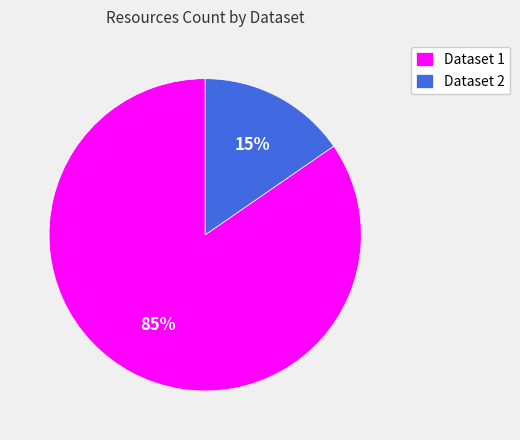

Combined, do Dataset 2 and Dataset 1 account for over 50%?

Yes